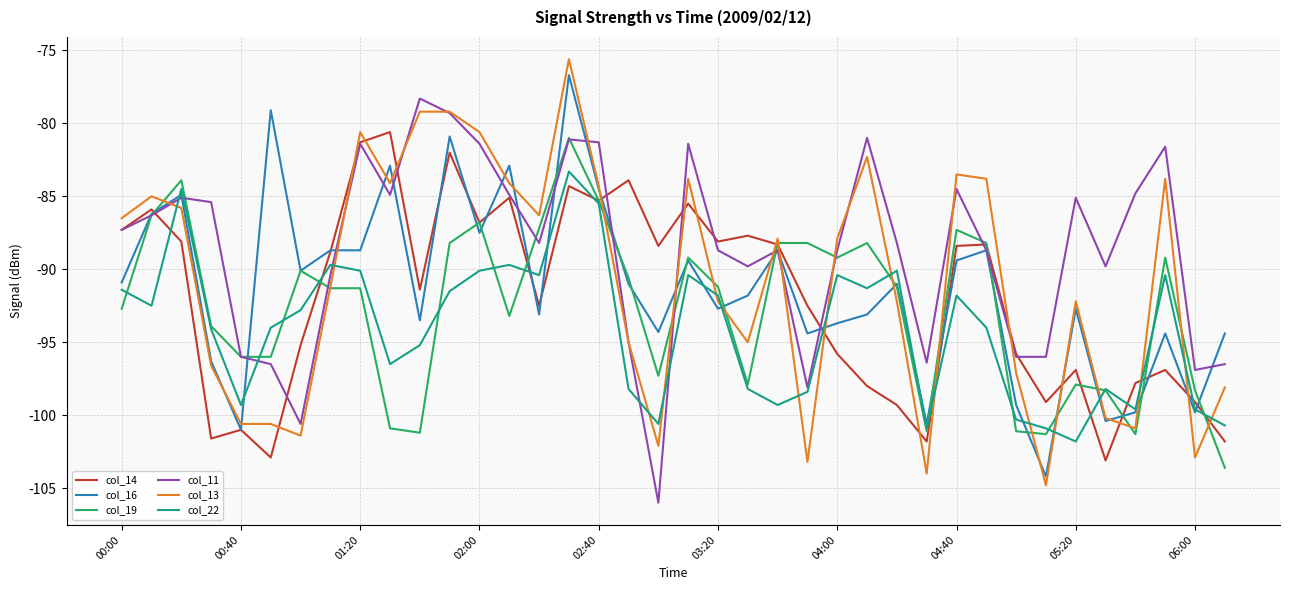

Is this an area chart (filled region under the line)?

No